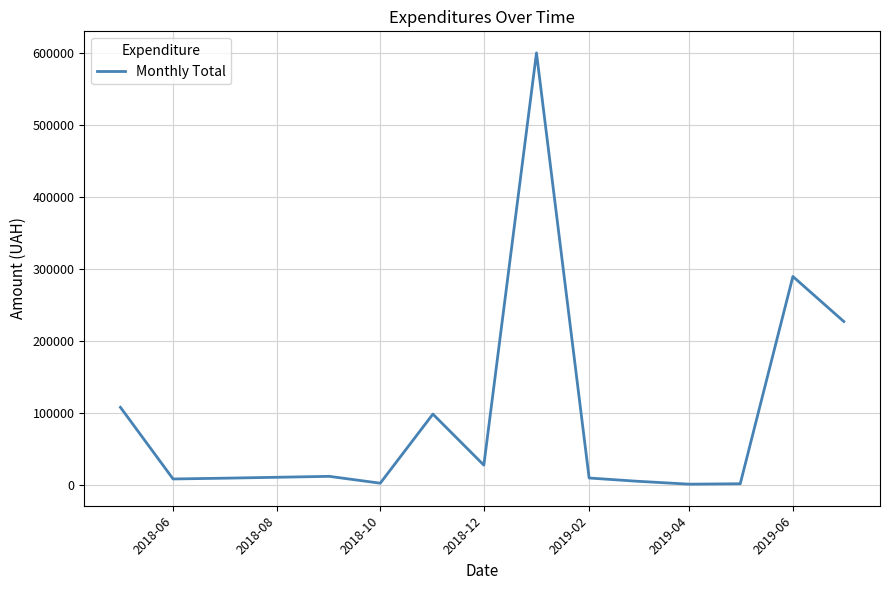

How many lines are shown in the chart?

1